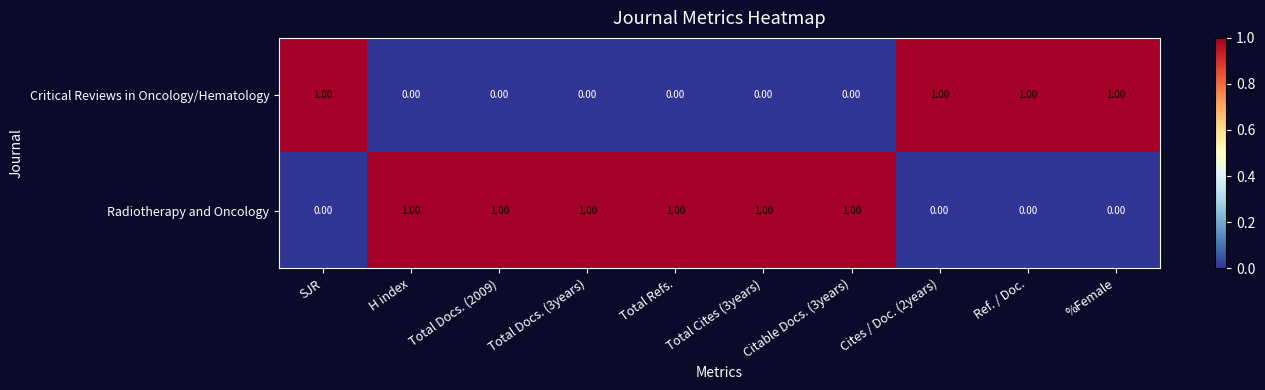

What is the sum of all Critical Reviews in Oncology/Hematology values?

4